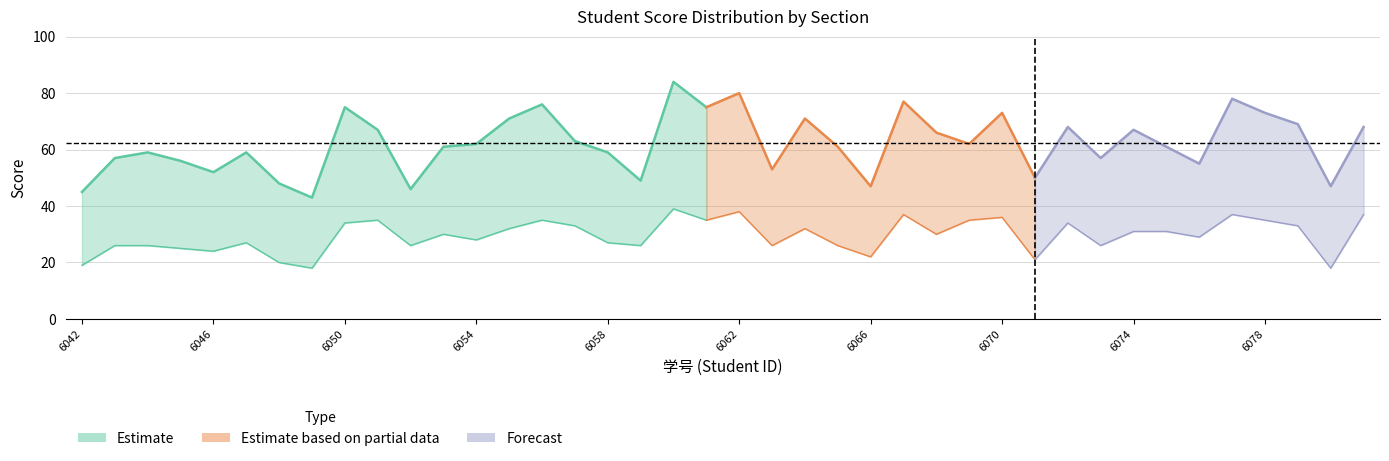

The value of 二.(20分) at 2021176057 is 14. True or false?

False